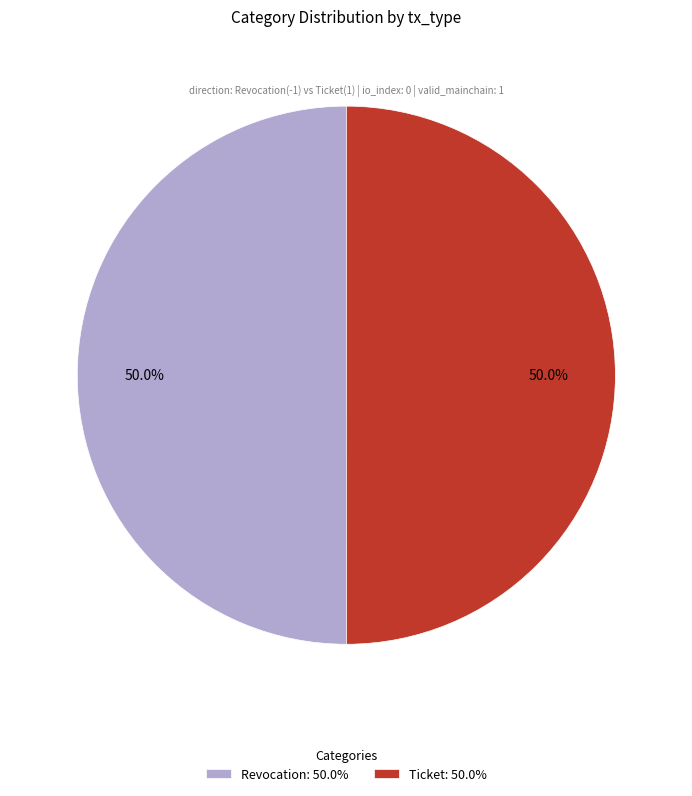

What is the total percentage of Revocation and Ticket?

100.0%